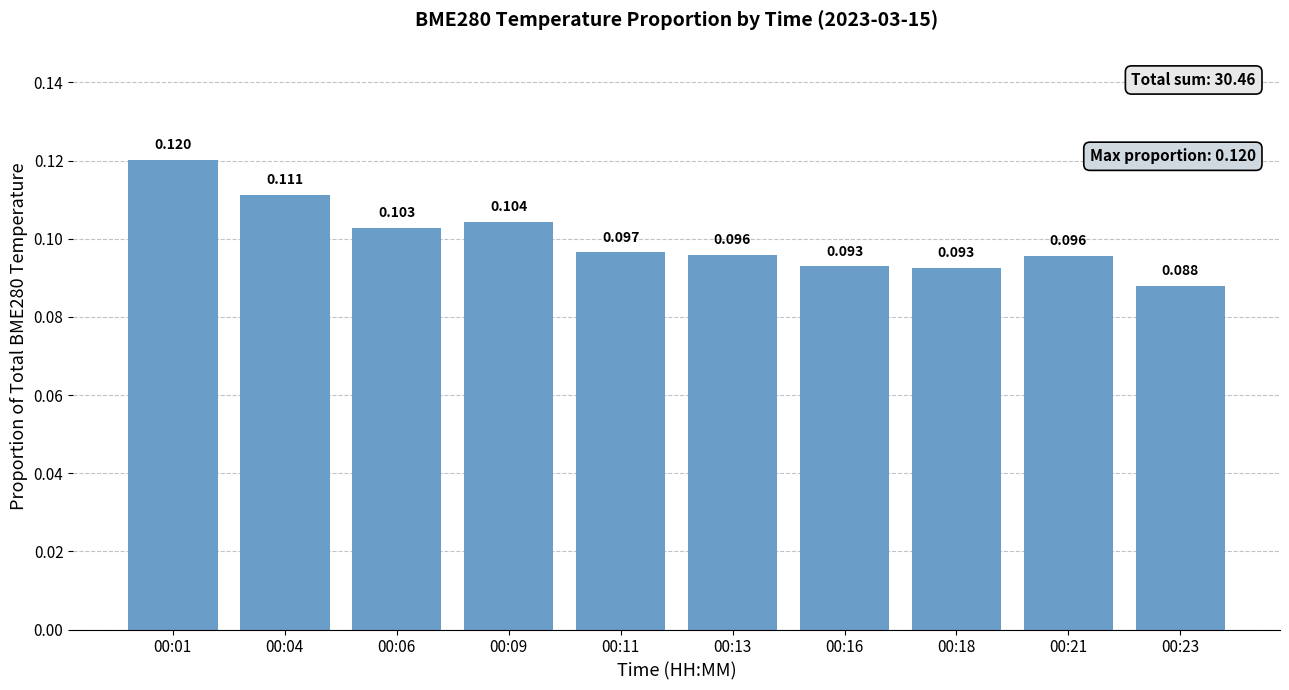

How many bars are there in total?

10